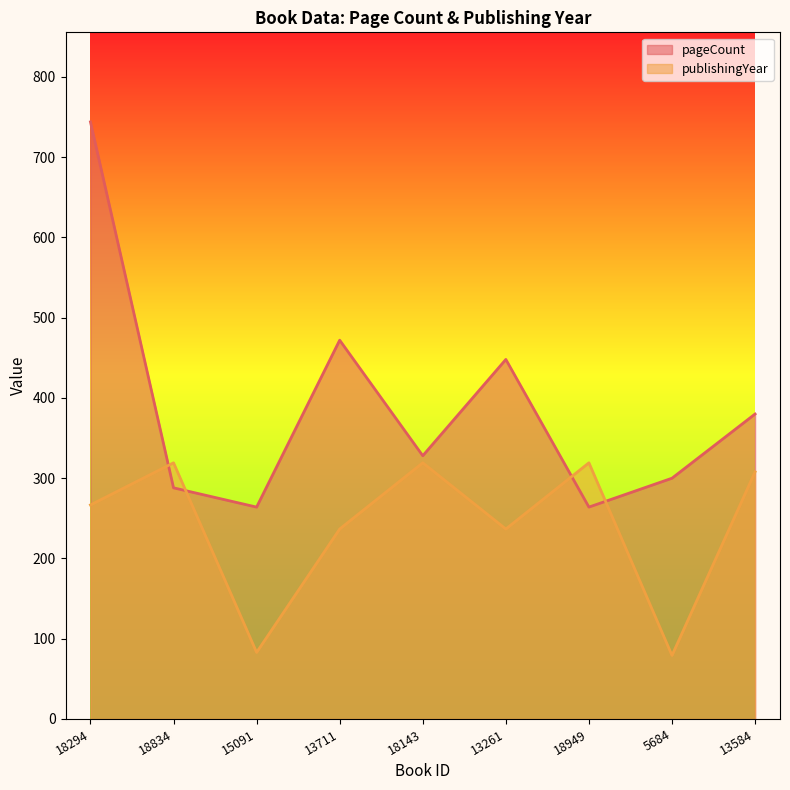

Is it true that publishingYear equals 307.9 at 13584?

True